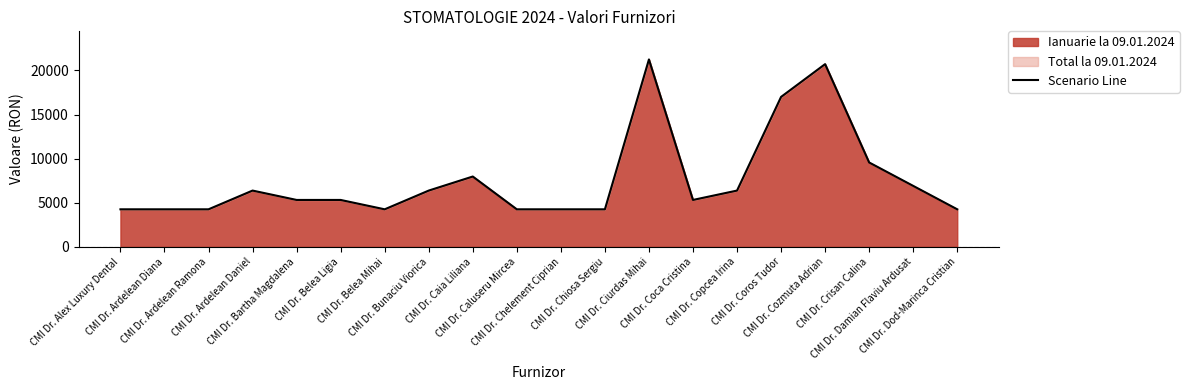

What is the sum of the values at CMI Dr. Damian Flaviu Ardusat and CMI Dr. Dod-Marinca Cristian?

11154